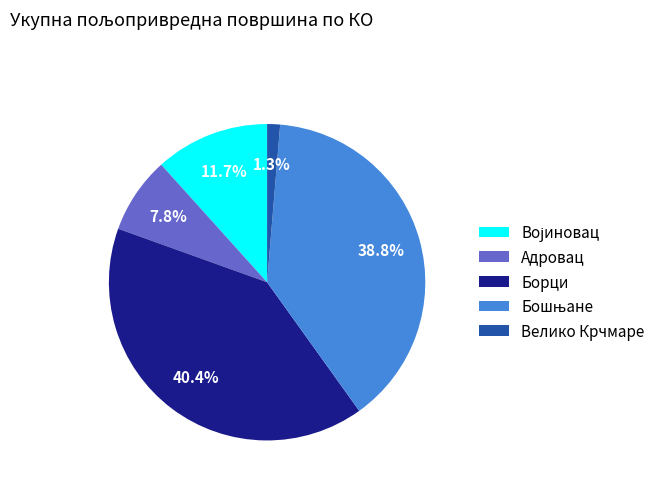

What is the total percentage of Адровац and Борци?

48.2%